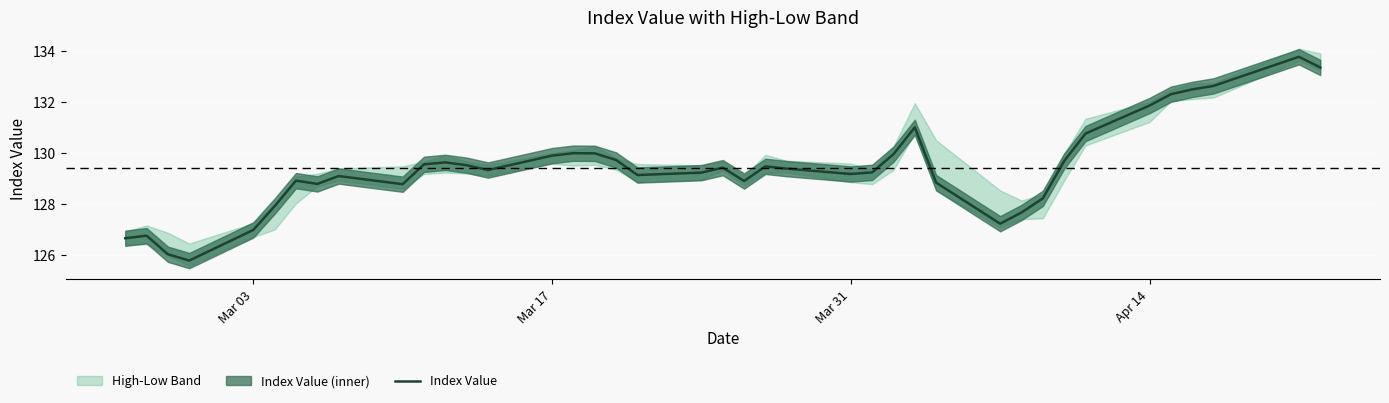

True or false: there are more than 1 points higher than both neighbors.

True